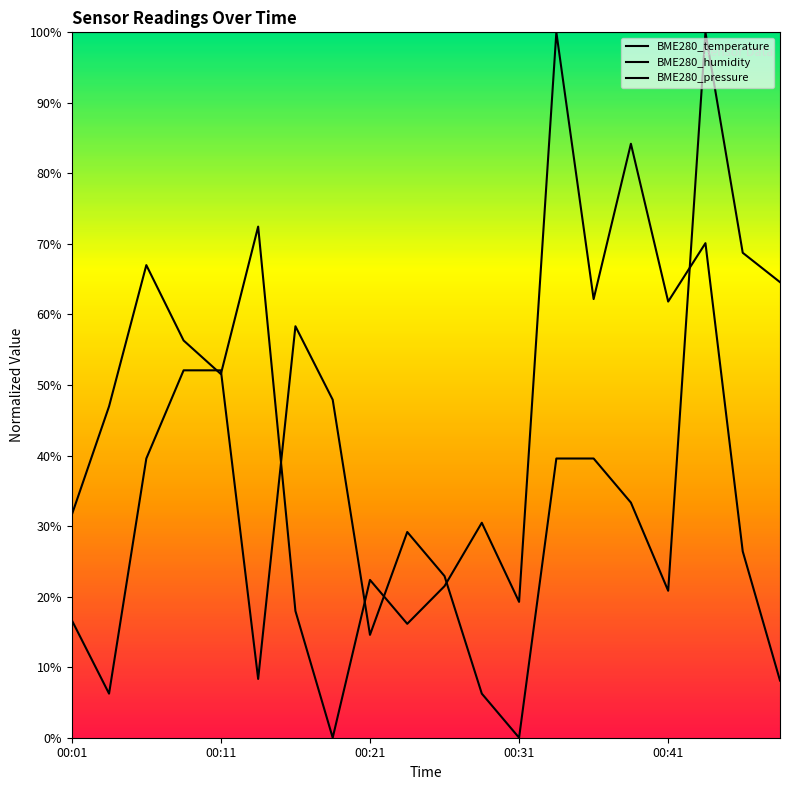

Is this an area chart (filled region under the line)?

Yes